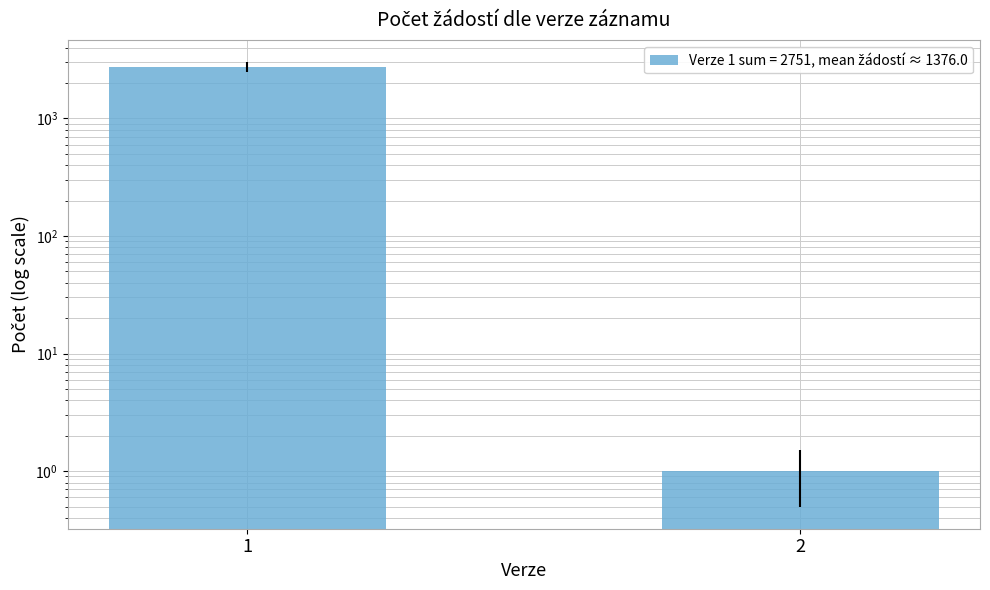

Is it true that the value at 2 is 1?

True